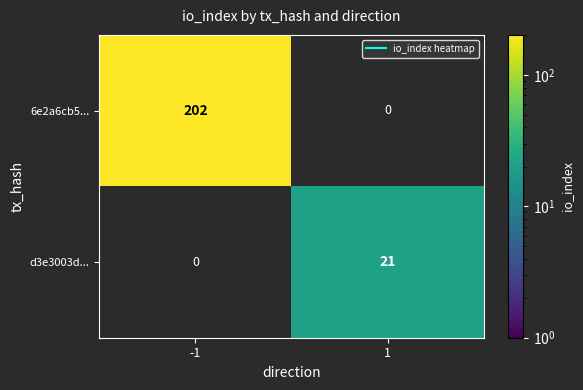

Is it true that 6e2a6cb5... equals 202 at -1?

True